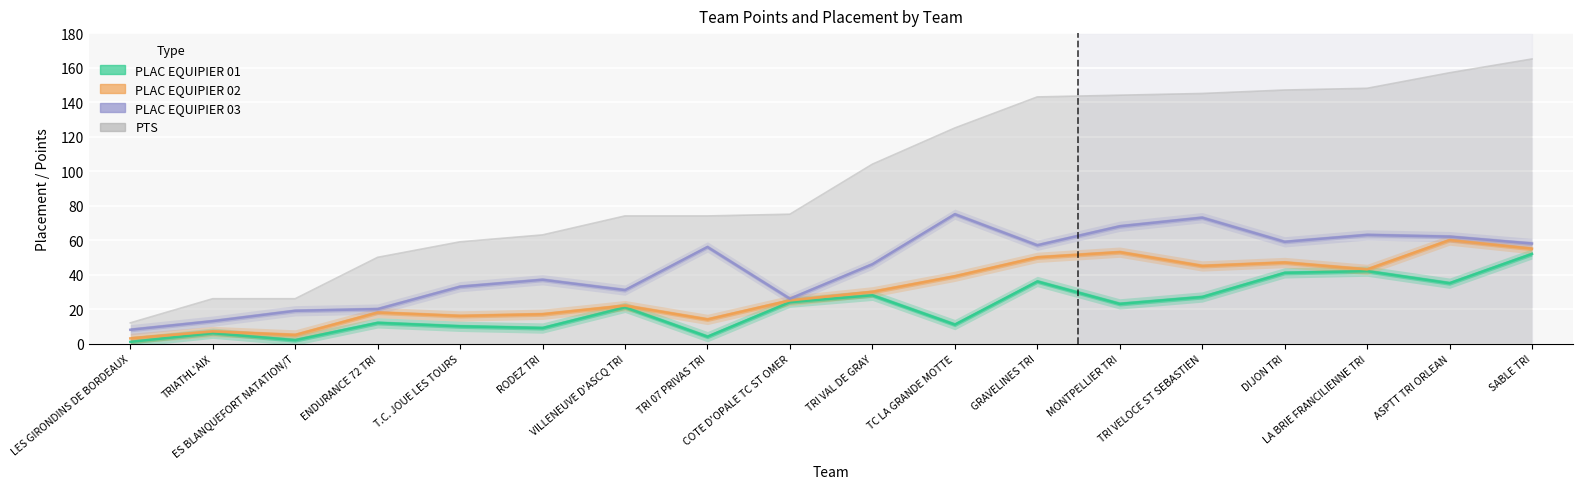

Rank the series by their average value, from lowest to highest.

PLAC EQUIPIER 01, PLAC EQUIPIER 02, PLAC EQUIPIER 03